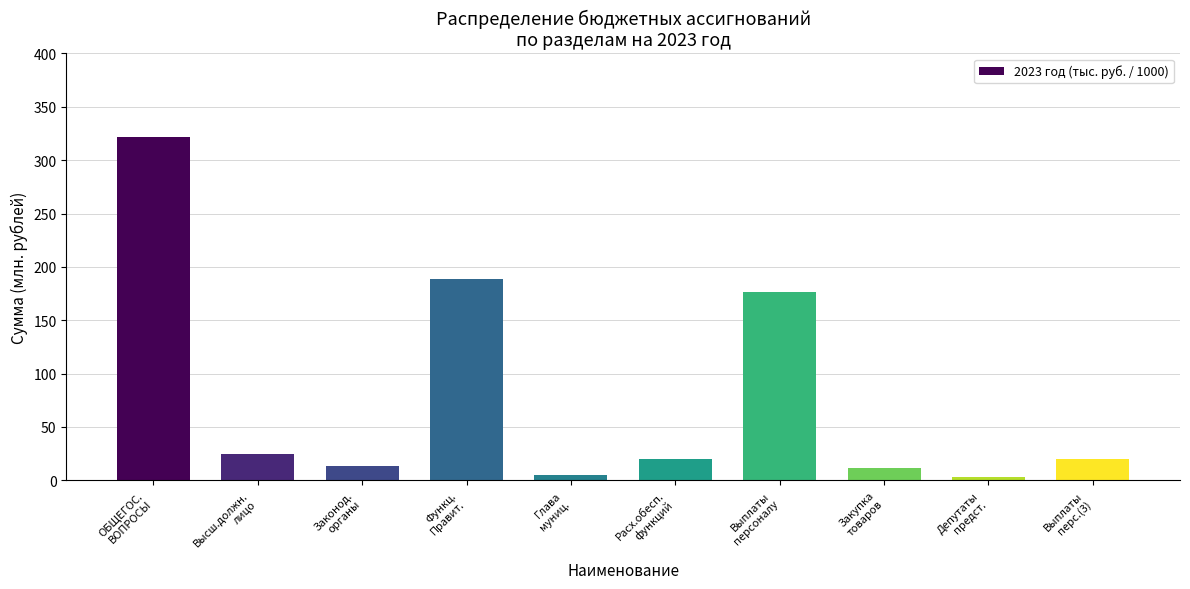

At which label is the value closest to 162?

Выплаты
персоналу